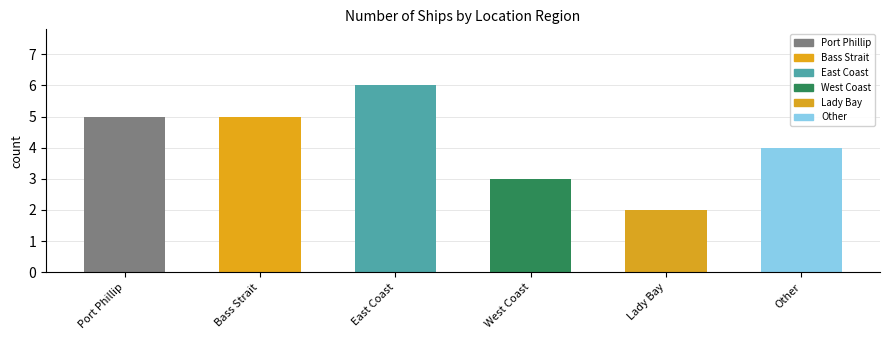

What is the label of the 2nd bar from the left?

Bass Strait